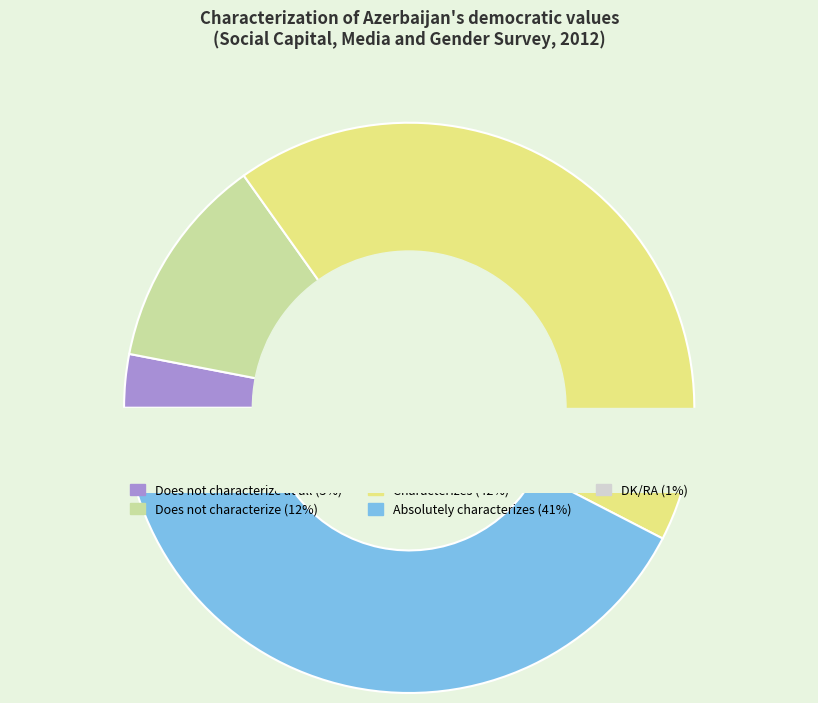

Rank the categories by value from highest to lowest.

Characterizes, Absolutely characterizes, Does not characterize, Does not characterize at all, DK/RA